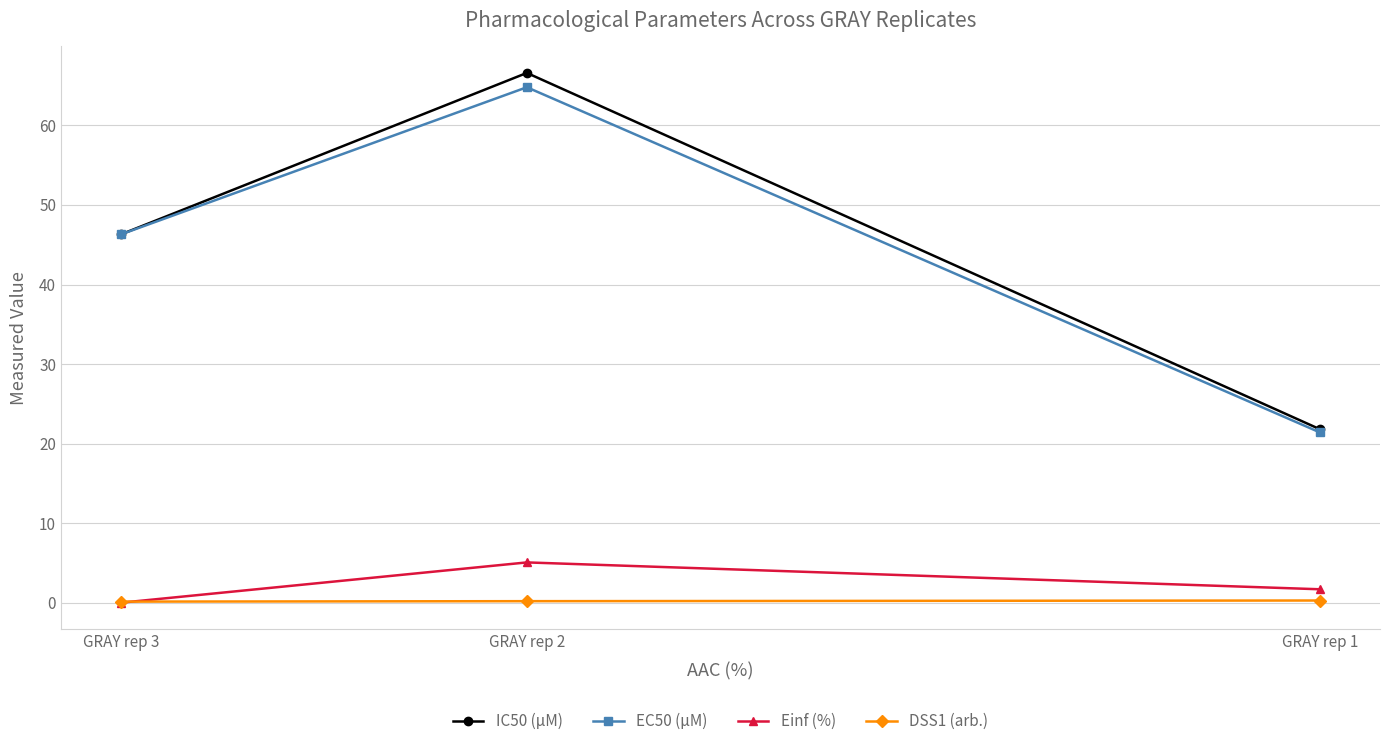

Which series has the largest range (max minus min)?

IC50 (µM)